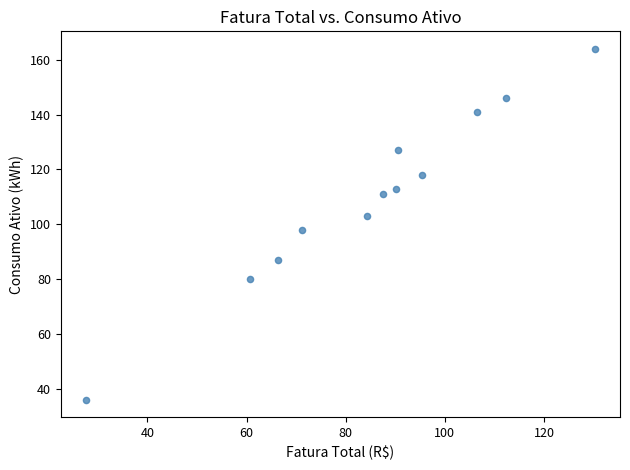

What is the average Y value?

110